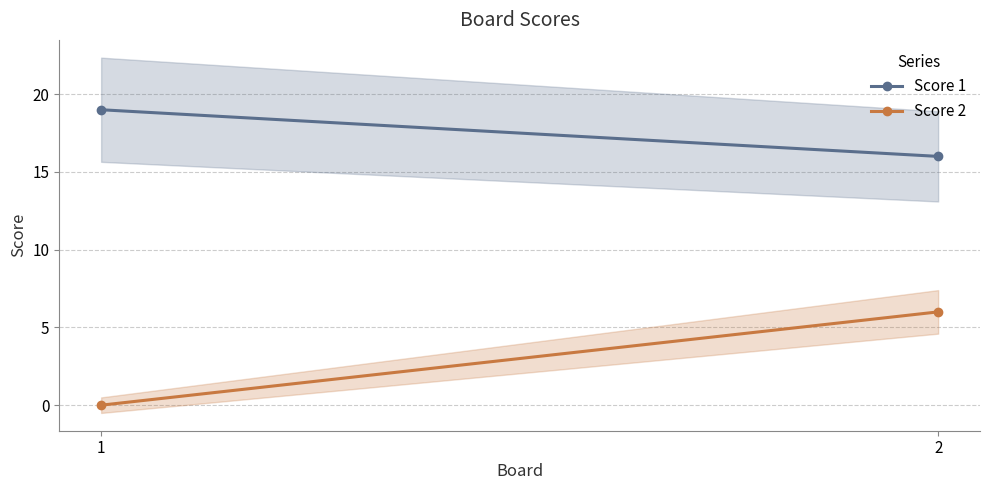

What is the difference between the Score 1 values at 2 and 1?

3